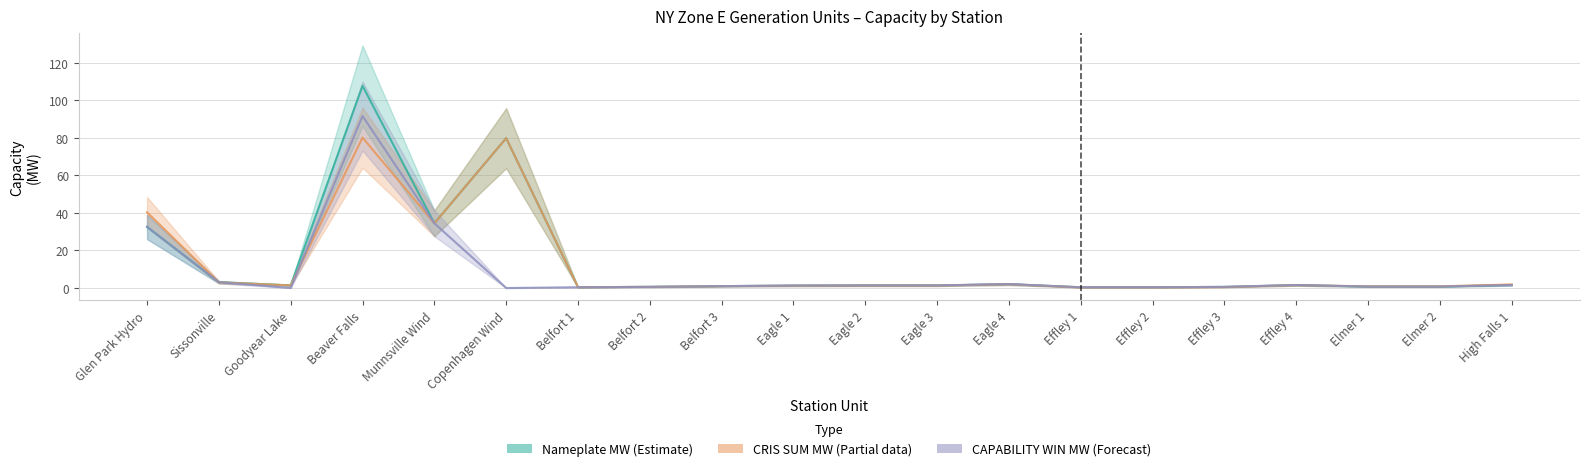

Which series has the largest total across all categories?

Nameplate MW (Estimate)